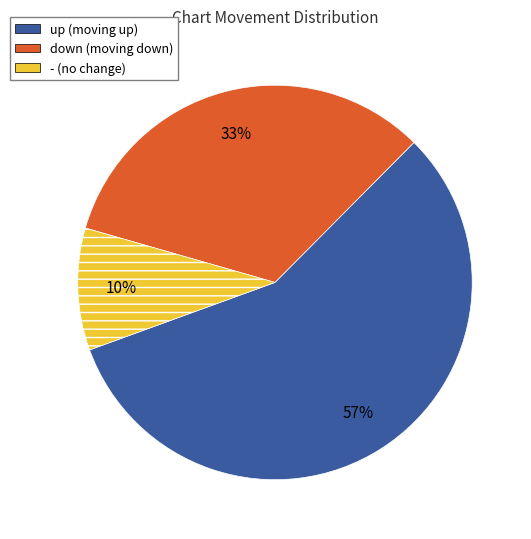

The down slice represents 19% of the pie. True or false?

False